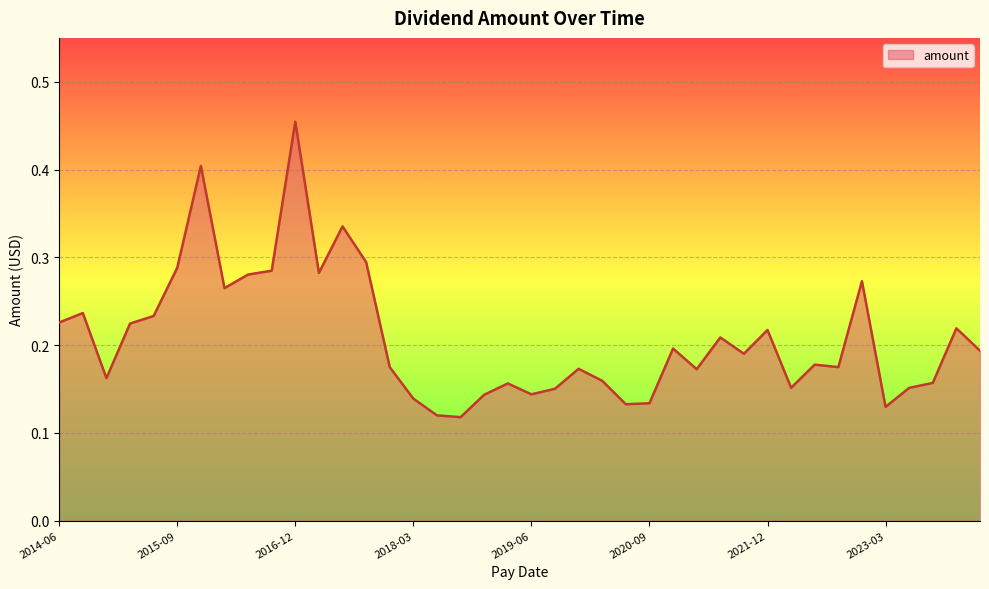

How many lines are shown in the chart?

1